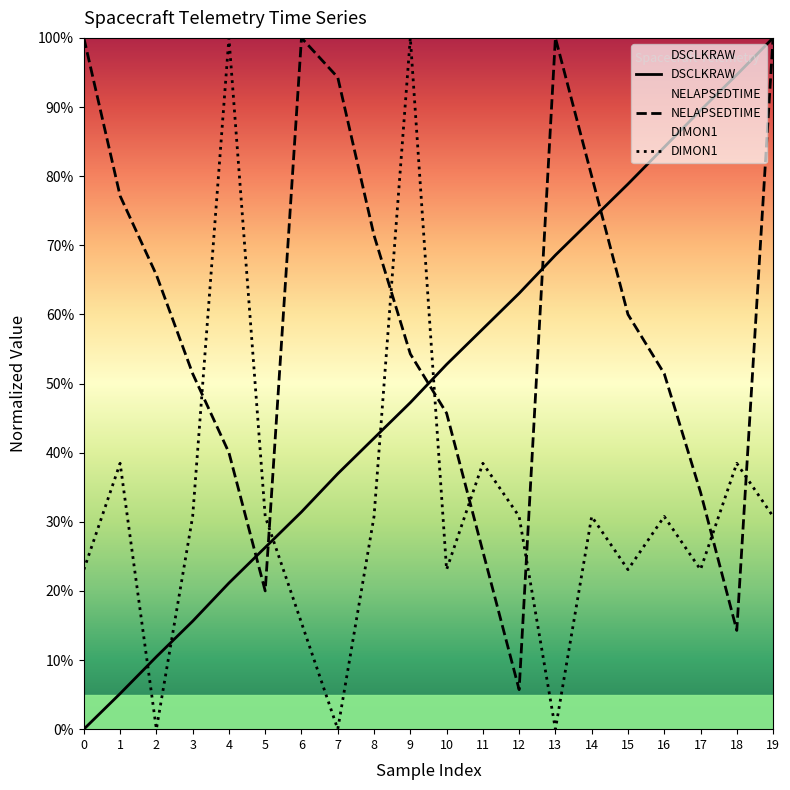

What is the value of the NELAPSEDTIME point at the 8th from the left?

94.3